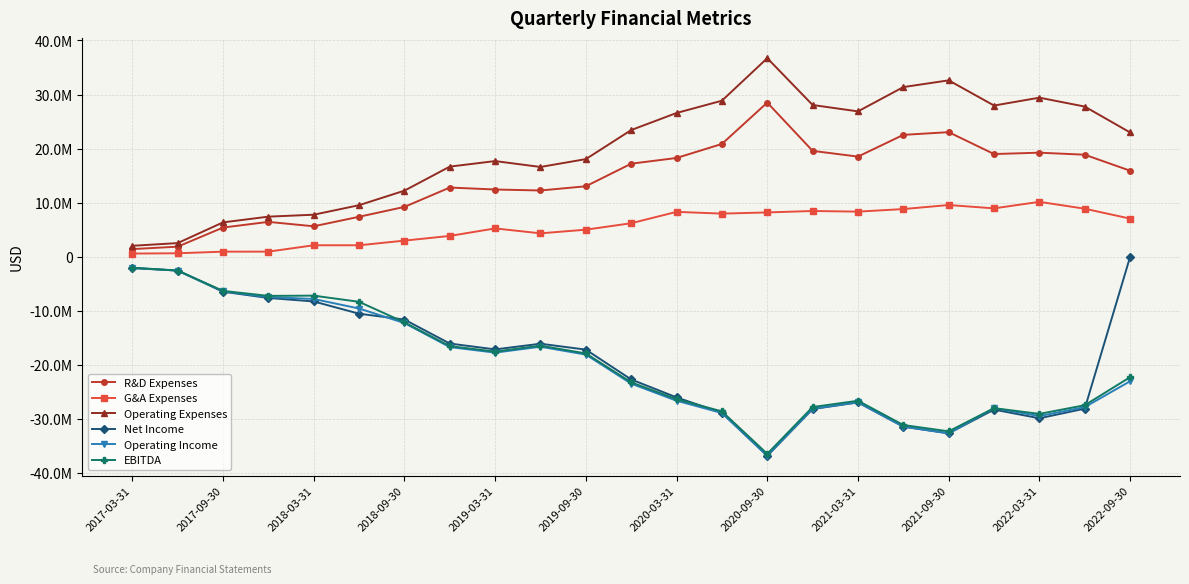

What are all the series names shown in the legend?

R&D Expenses, G&A Expenses, Operating Expenses, Net Income, Operating Income, EBITDA